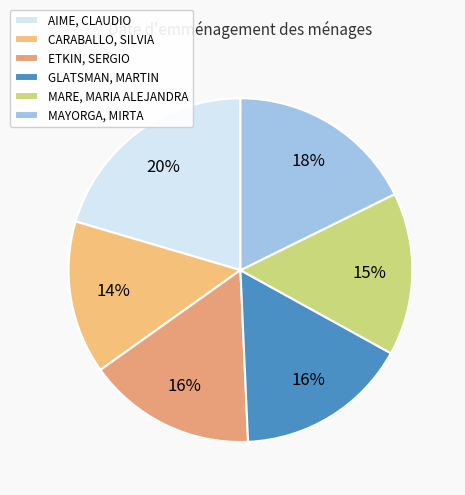

True or false: ETKIN, SERGIO accounts for 16% of the total.

True